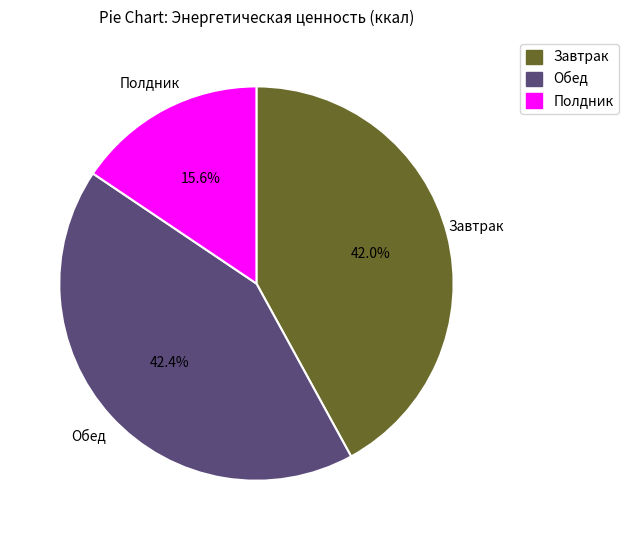

To the nearest percent, what percentage of the pie is Полдник?

16%